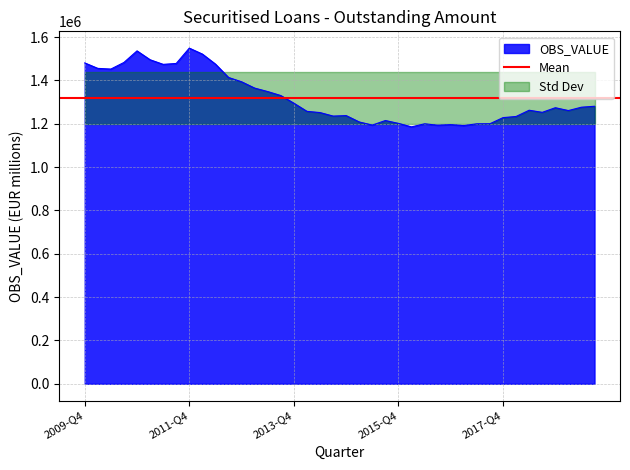

How many values exceed 1274186?

20